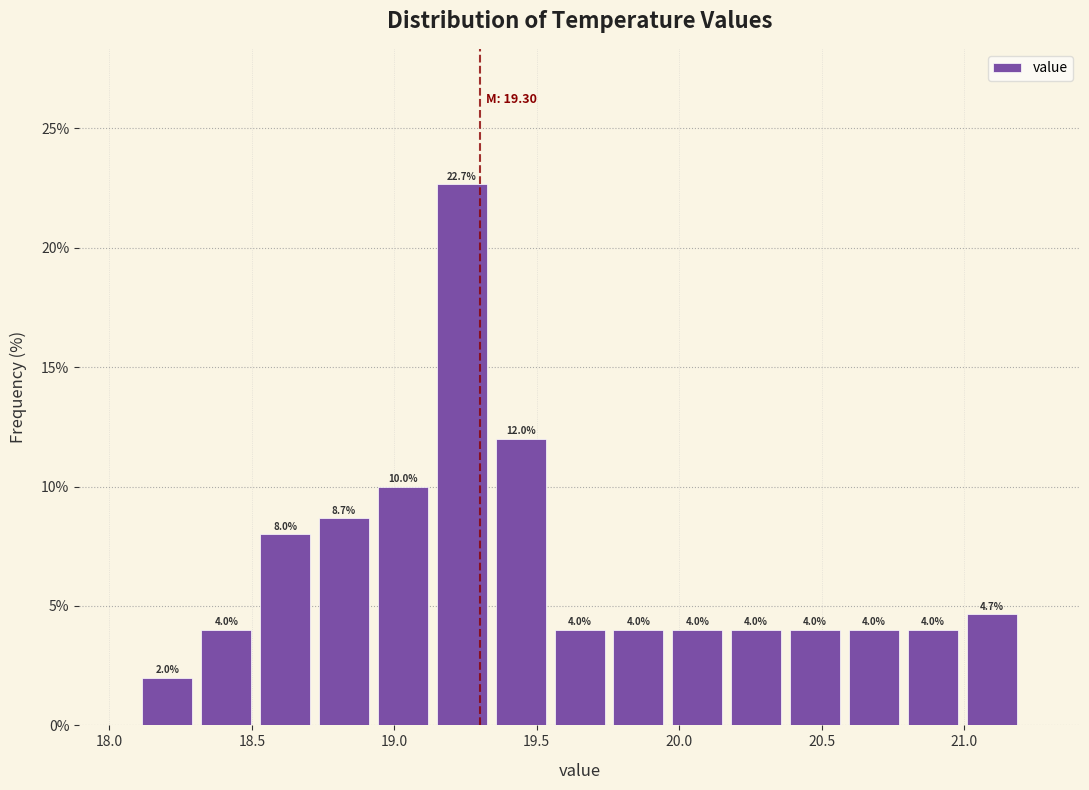

Reading left to right, list every bar in this chart as the range it spans on the x-axis followed by its height. The bar edges are not printed on the chart, so give them approximately, as read against the axis.

18.10 to 18.30: 2.0
18.30 to 18.50: 4.0
18.50 to 18.70: 8.0
18.70 to 18.95: 8.7
18.95 to 19.15: 10.0
19.15 to 19.35: 22.7
19.35 to 19.55: 12.0
19.55 to 19.75: 4.0
19.75 to 19.95: 4.0
19.95 to 20.15: 4.0
20.15 to 20.35: 4.0
20.35 to 20.60: 4.0
20.60 to 20.80: 4.0
20.80 to 21.00: 4.0
21.00 to 21.20: 4.7